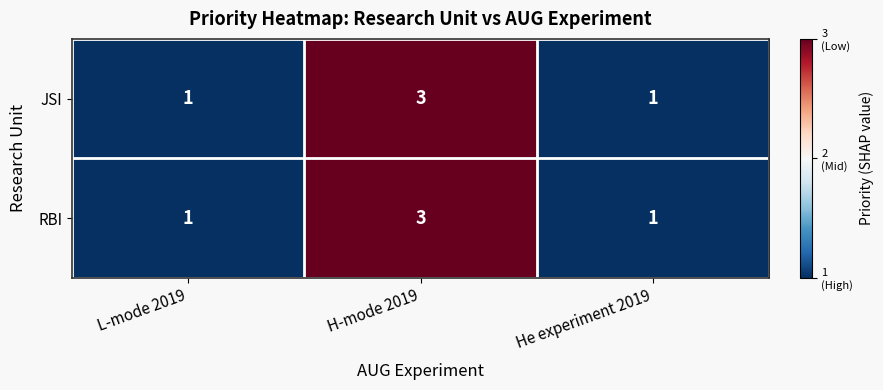

Is it true that RBI equals 1 at He experiment 2019?

True